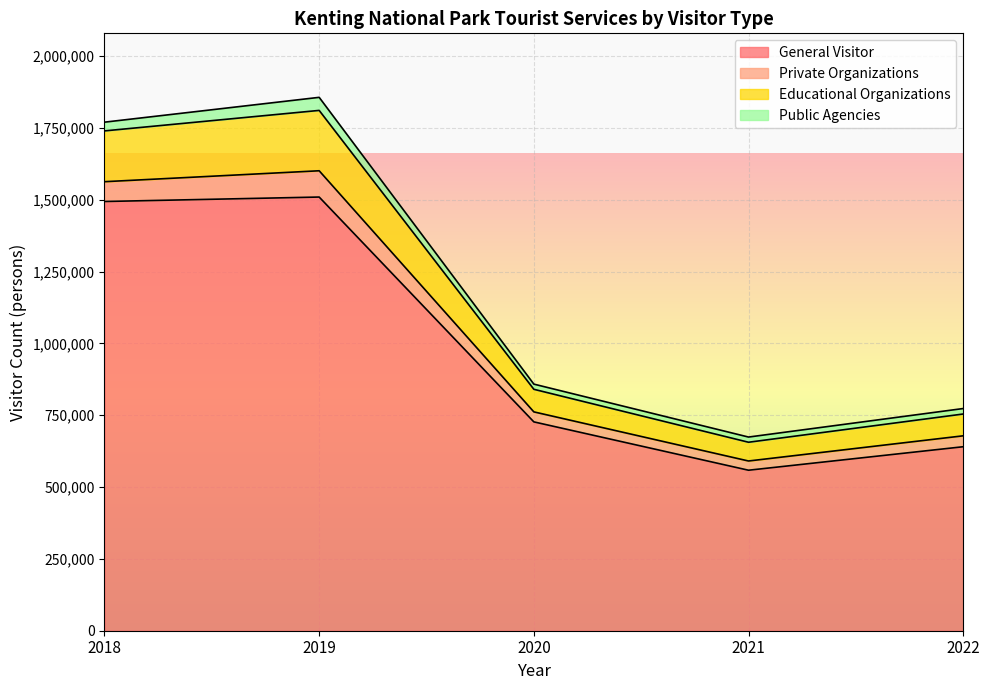

At how many categories does at least one series exceed 590324?

5